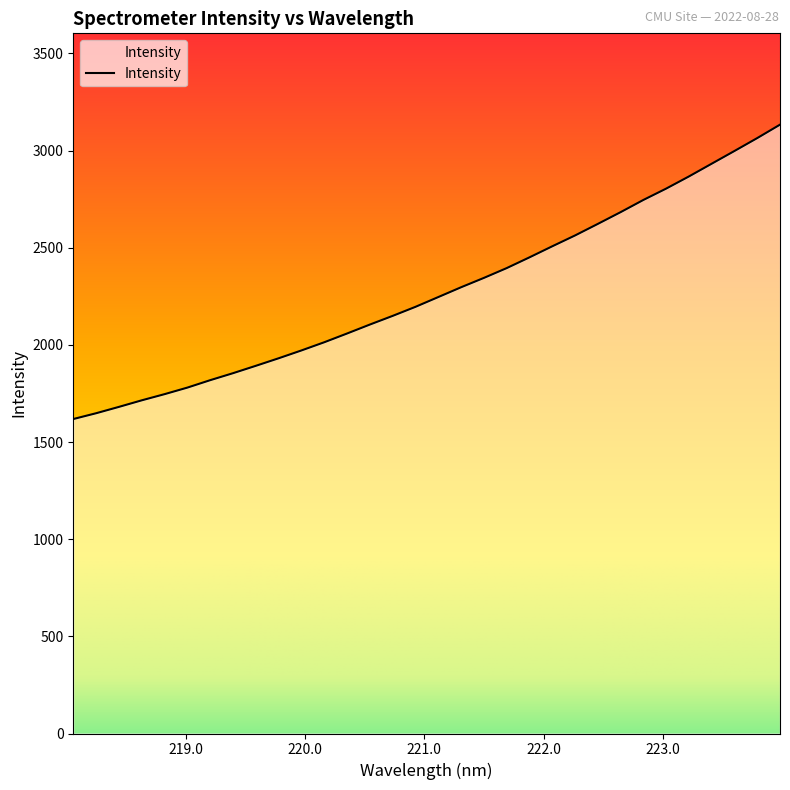

What is the difference between the maximum and minimum values?

1515.2